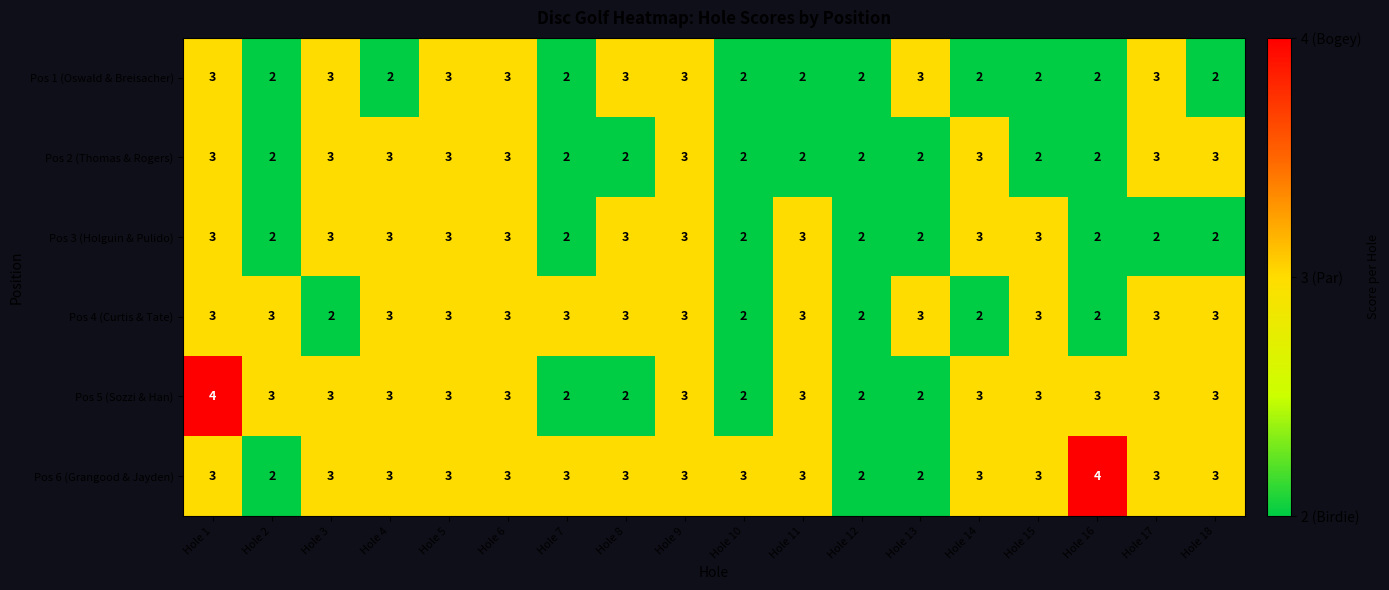

At which category is the sum across all series the highest?

Hole 1